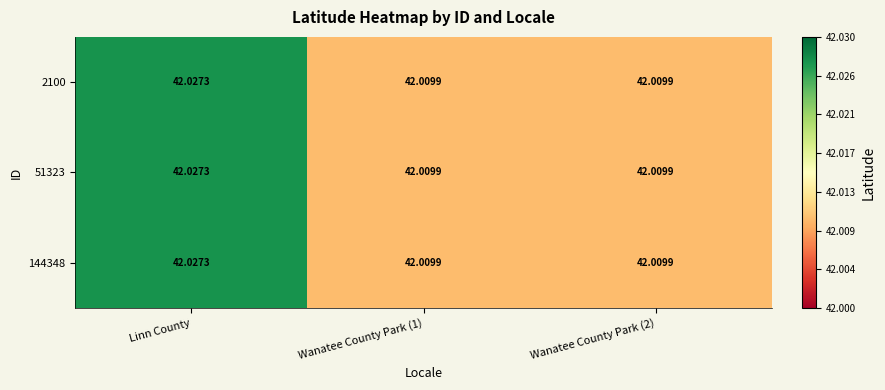

At which category is the sum across all series the highest?

Linn County